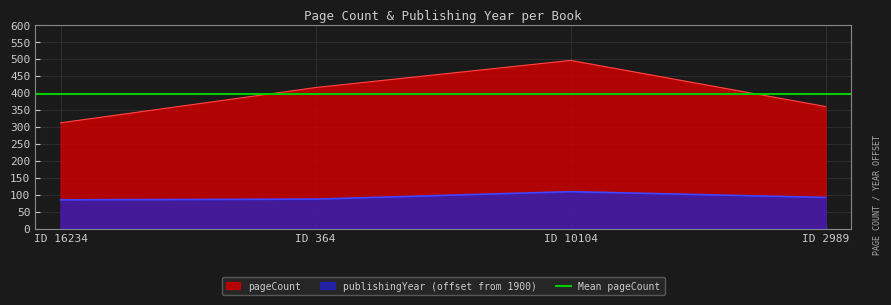

What is the smallest value displayed?

85